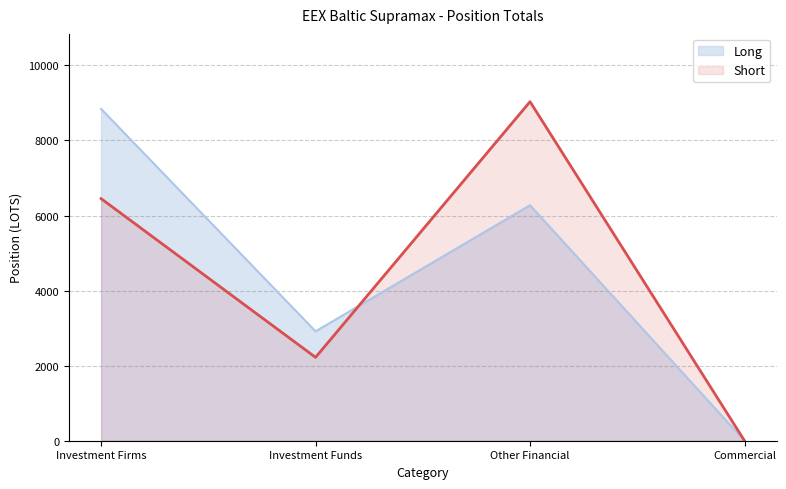

What is the total value across all series at Investment Firms?

15290.0